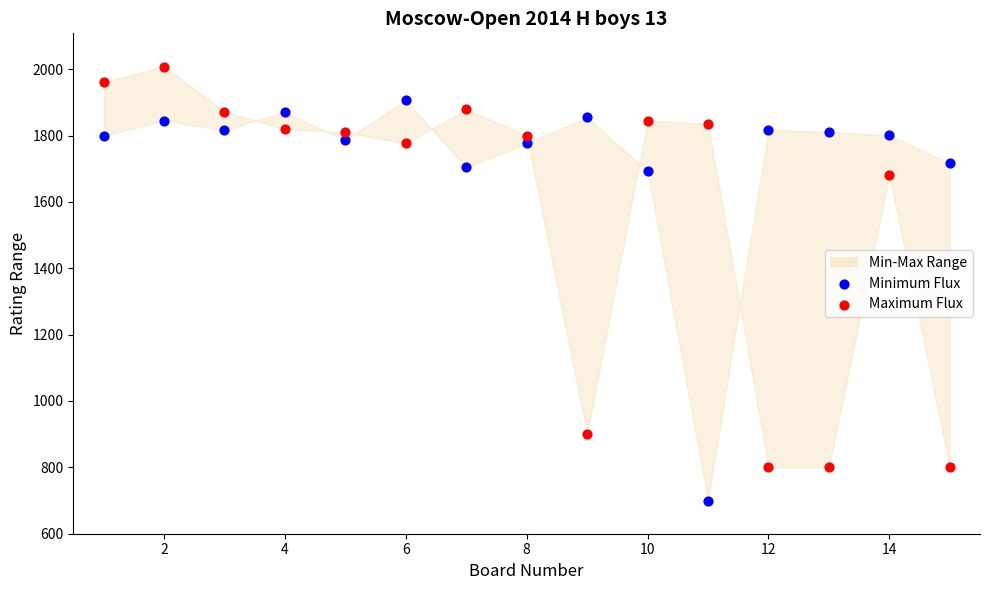

What is the X range (max minus min) for the scatter plot?

14